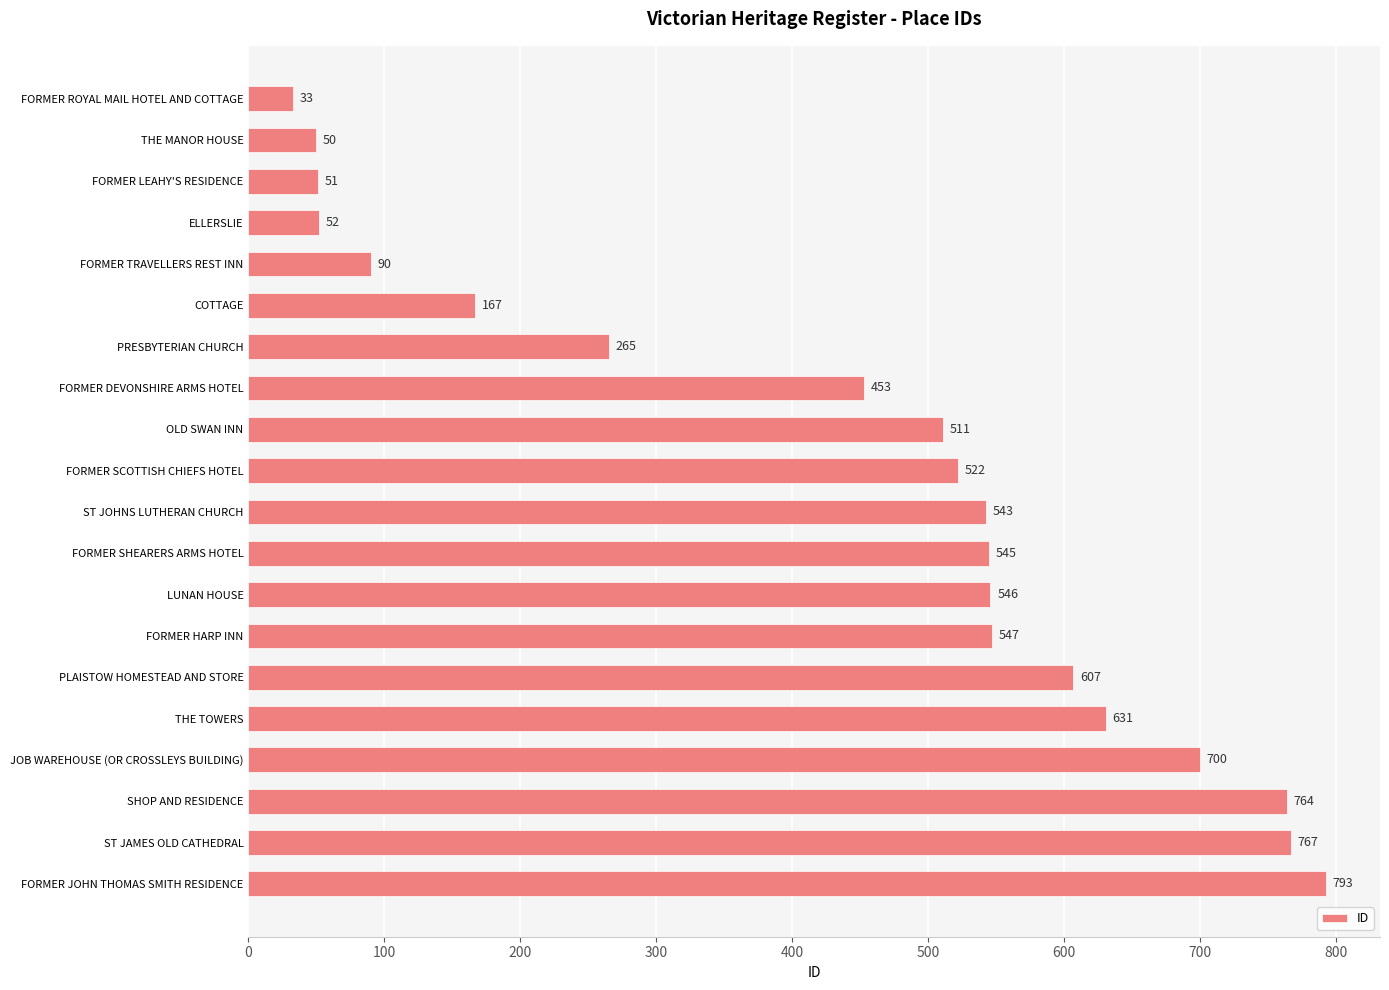

What is the change in value from LUNAN HOUSE to FORMER JOHN THOMAS SMITH RESIDENCE?

+247